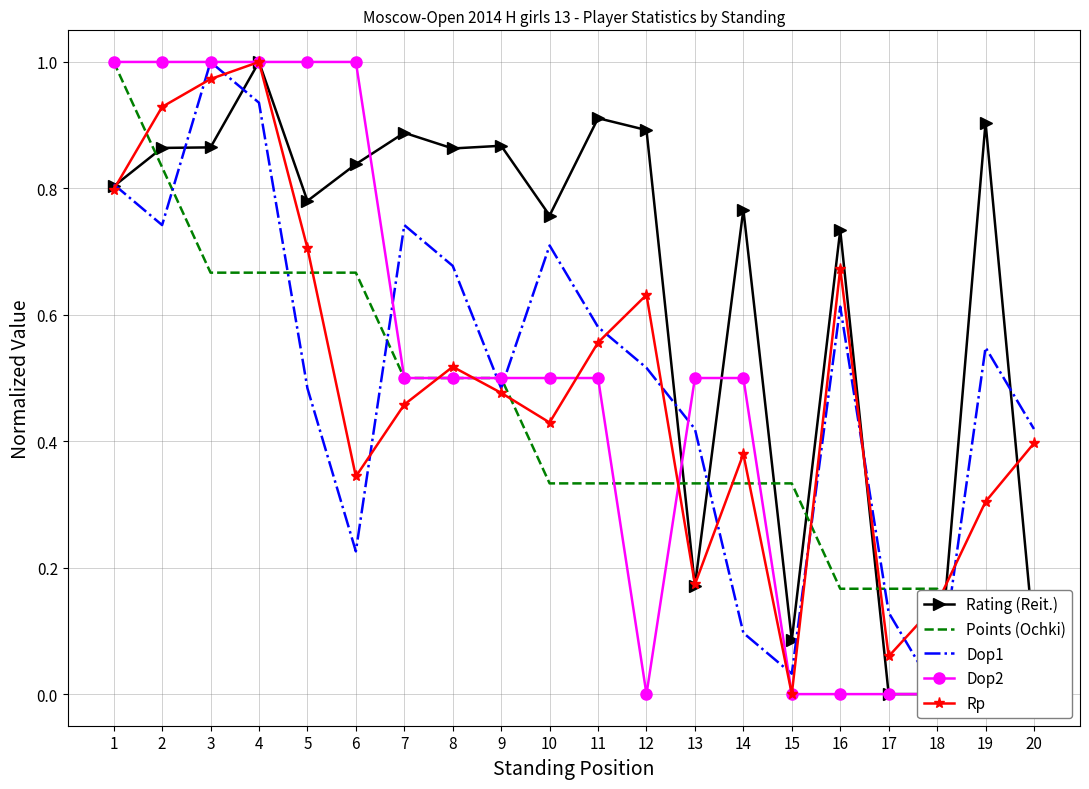

The value of Rating (Reit.) at 8 is 1.2. True or false?

False